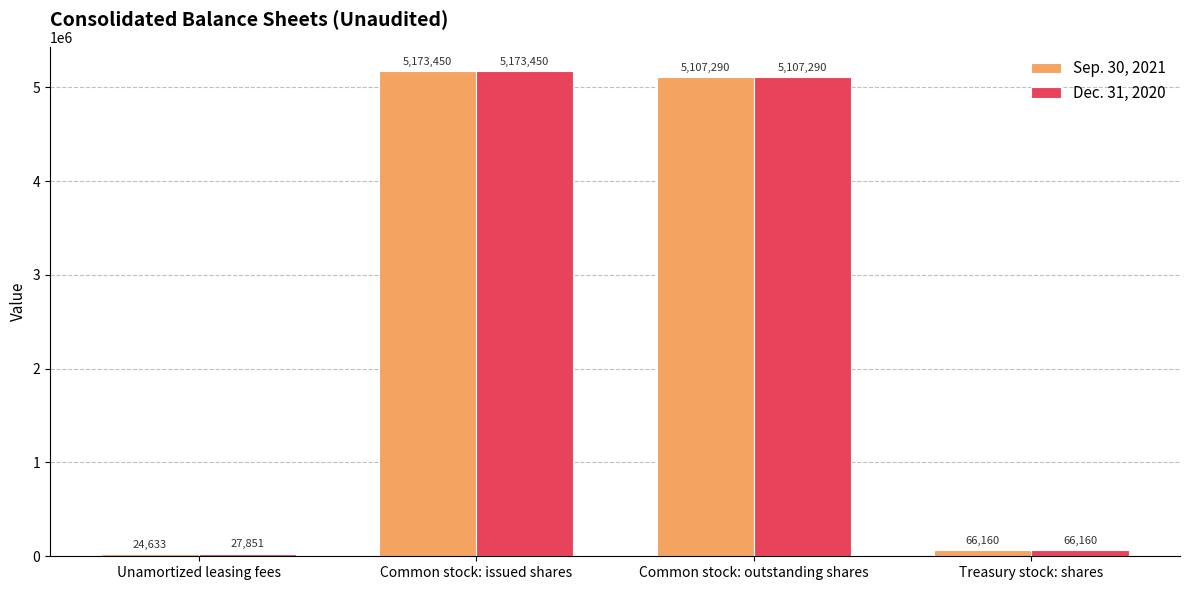

Which series has the widest spread of values?

Sep. 30, 2021